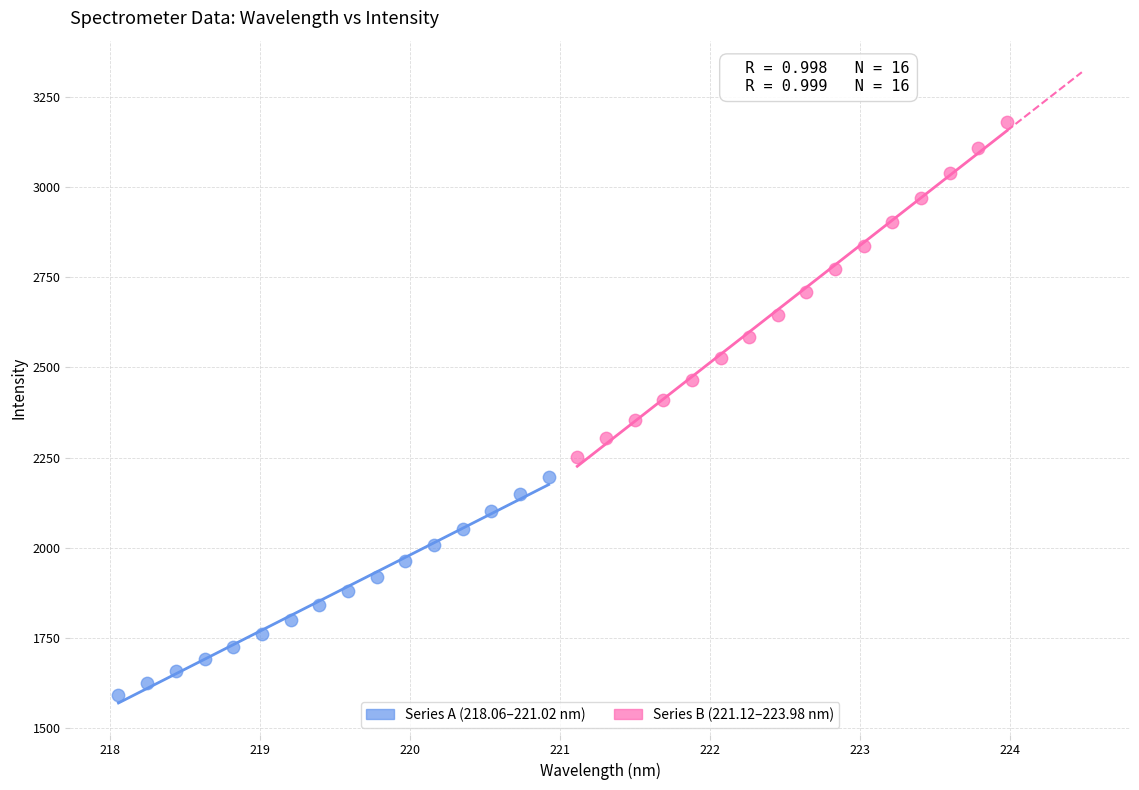

Which series reaches the minimum Y coordinate?

Series A (218.06–221.02 nm)